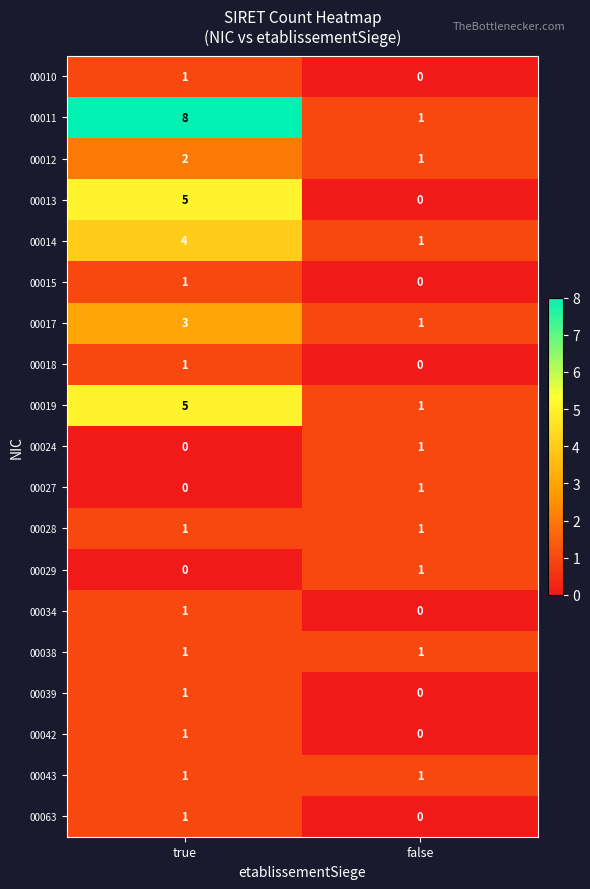

Which series has the largest range (max minus min)?

00011